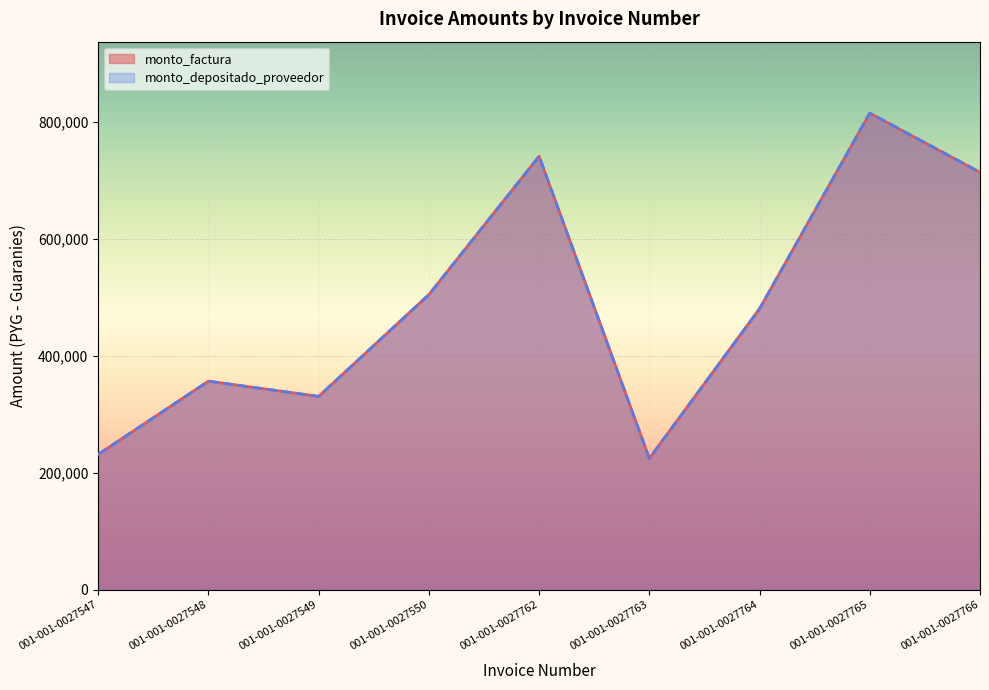

What is the difference between the monto_factura values at 001-001-0027548 and 001-001-0027762?

384772